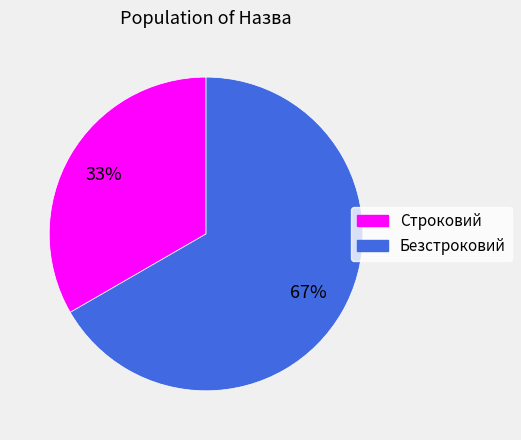

To the nearest percent, what is the average slice percentage?

50%